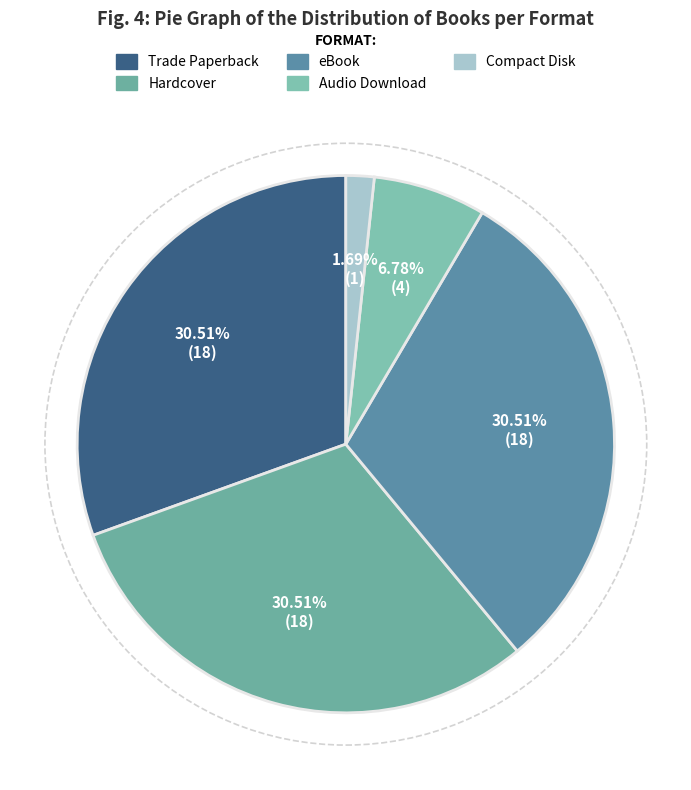

The eBook slice represents 40% of the pie. True or false?

False